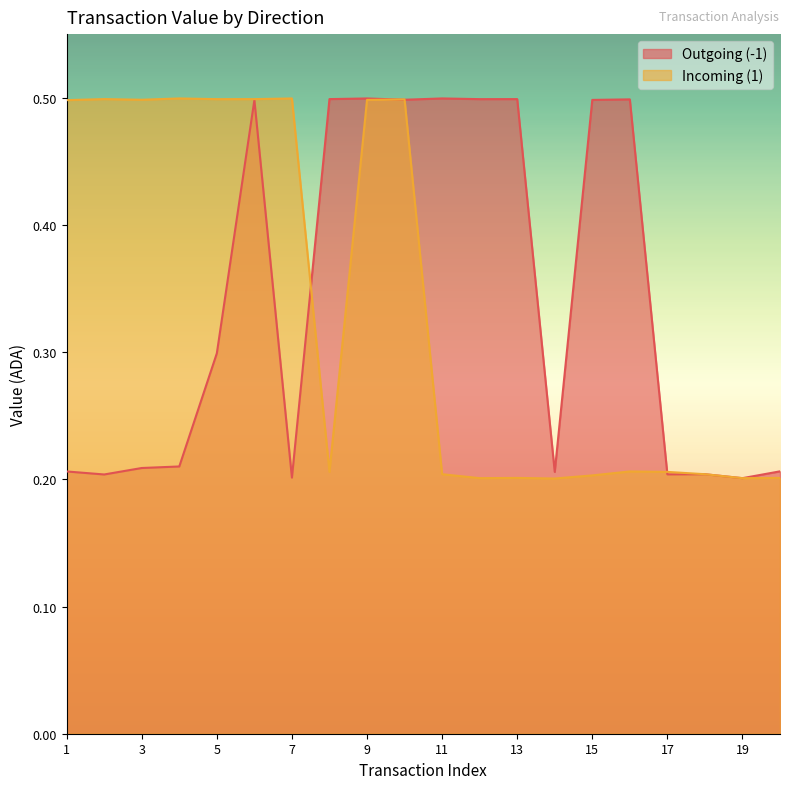

Rank the series by their average value, from lowest to highest.

Incoming (1), Outgoing (-1)